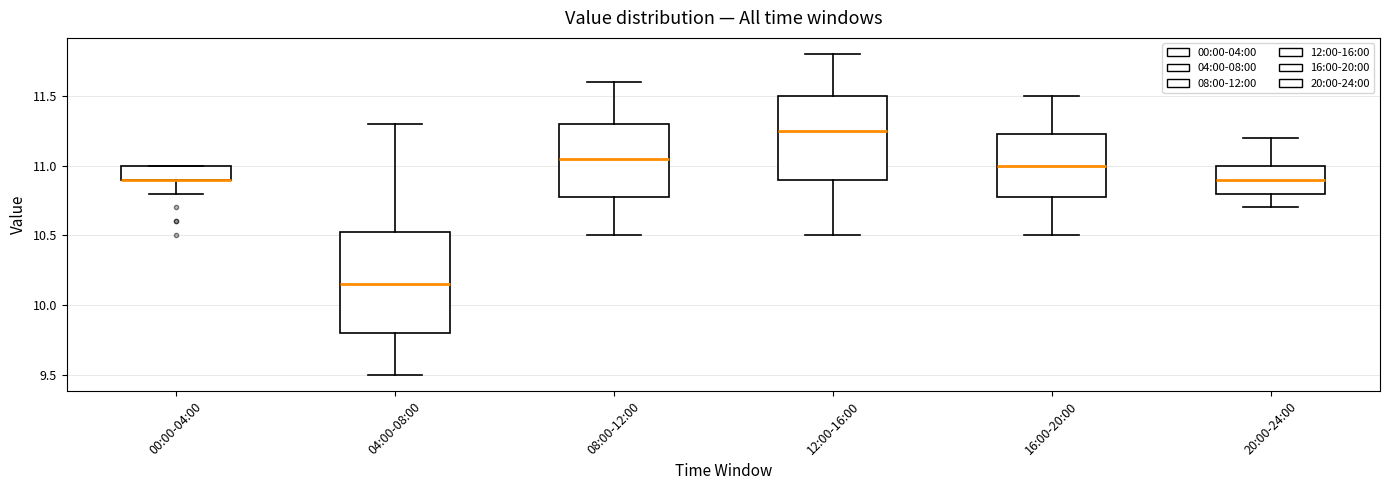

Which box is the tallest, from its lower edge to its upper edge?

04:00-08:00